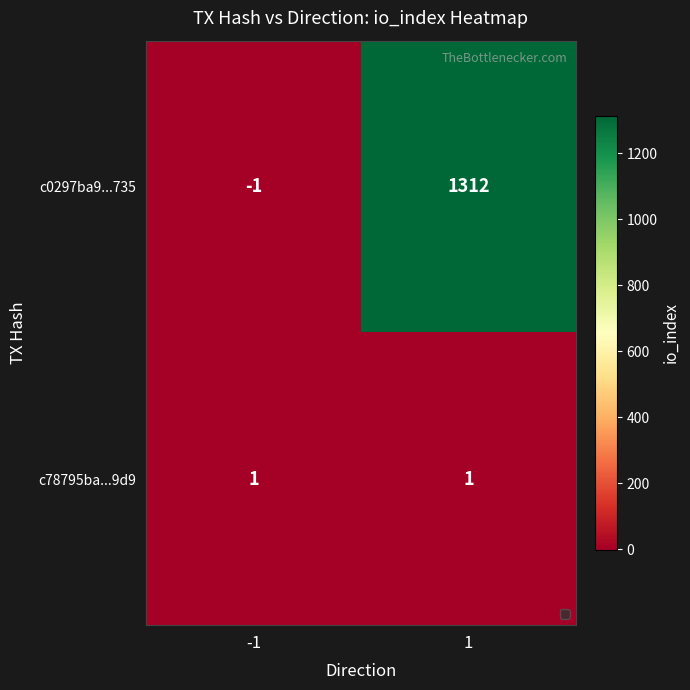

At how many categories does at least one series exceed 178?

1